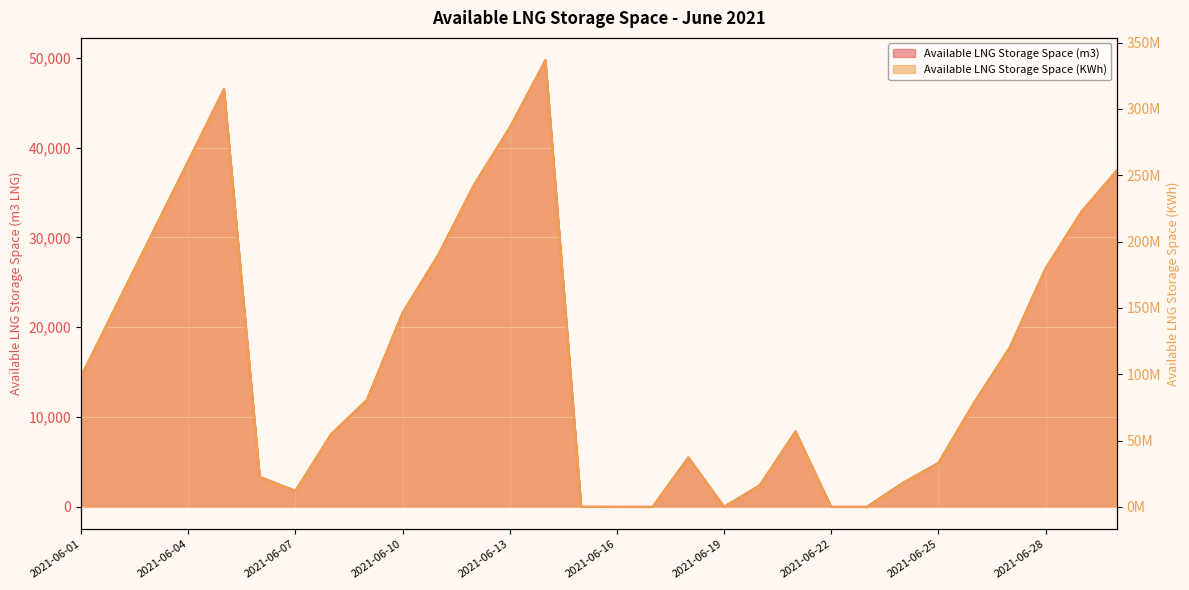

At how many categories does at least one series exceed 239295713?

6